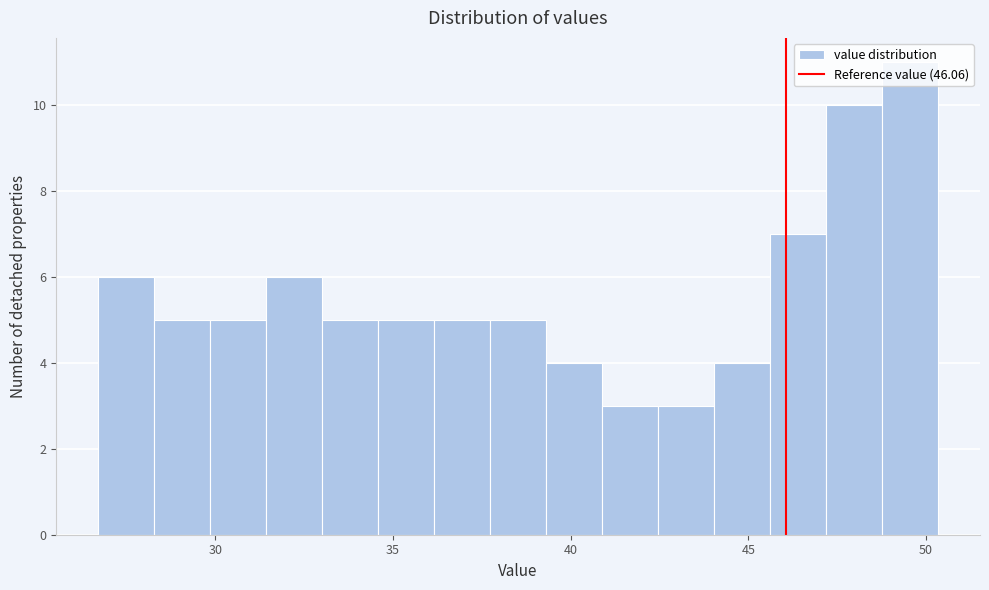

Read against the x-axis, roughly where is the centre of the tallest bar?

49.5